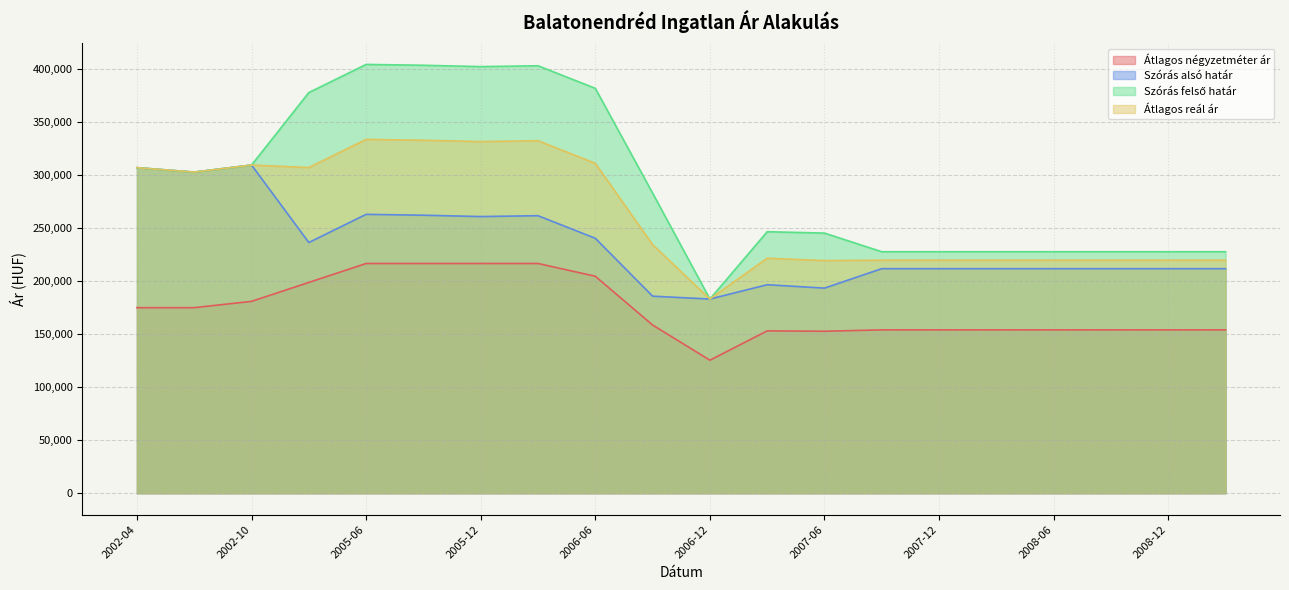

What are all the series names shown in the legend?

Átlagos négyzetméter ár, Szórás alsó határ, Szórás felső határ, Átlagos reál ár